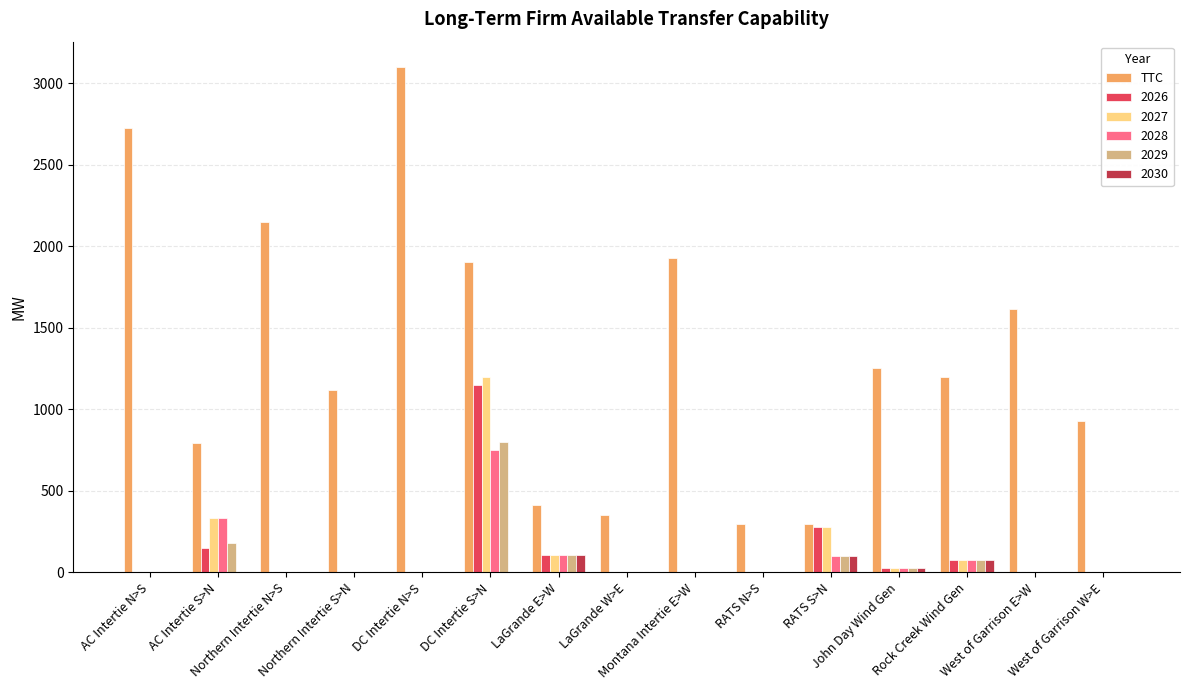

What is the sum of all 2027 values?

2023